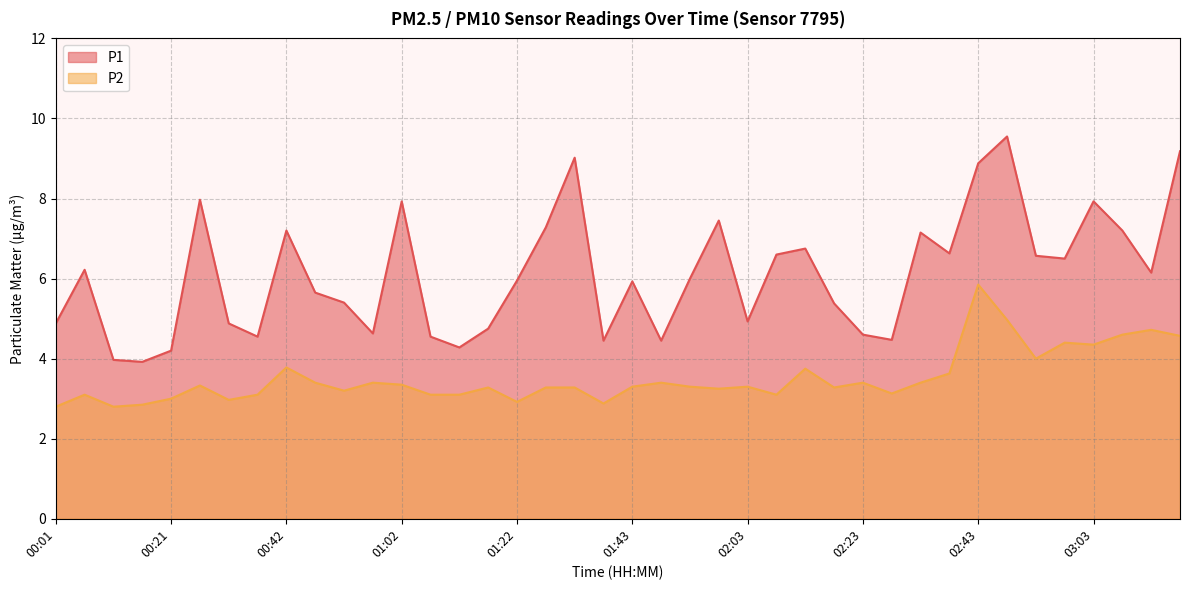

Which series has the largest total across all categories?

P1